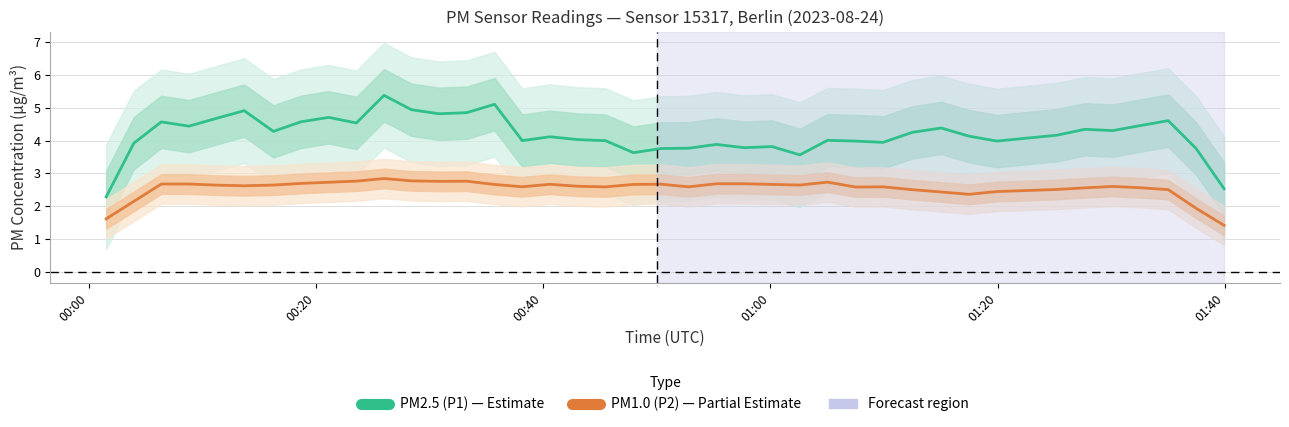

At how many categories does at least one series exceed 4?

24